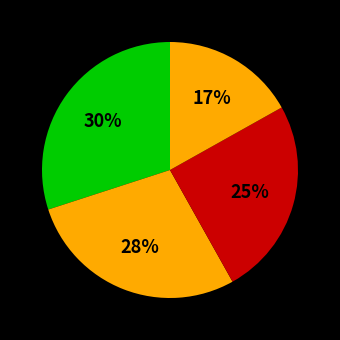

Count the number of slices in the pie.

4